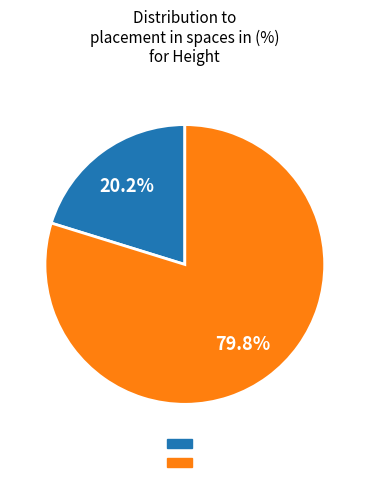

Does any single category account for the majority?

Yes